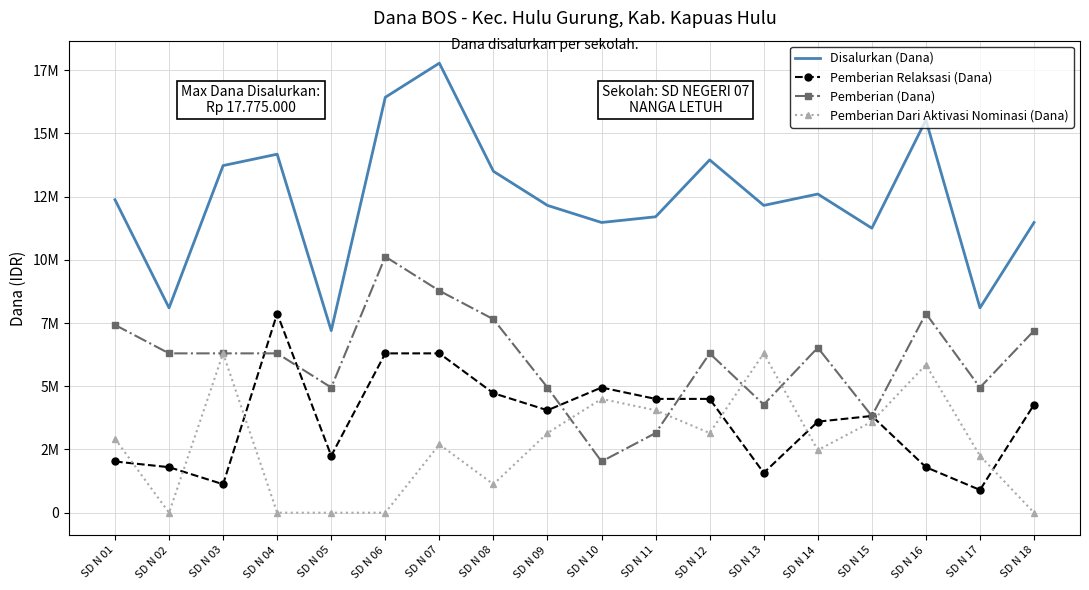

What are all the series names shown in the legend?

Disalurkan (Dana), Pemberian Relaksasi (Dana), Pemberian (Dana), Pemberian Dari Aktivasi Nominasi (Dana)